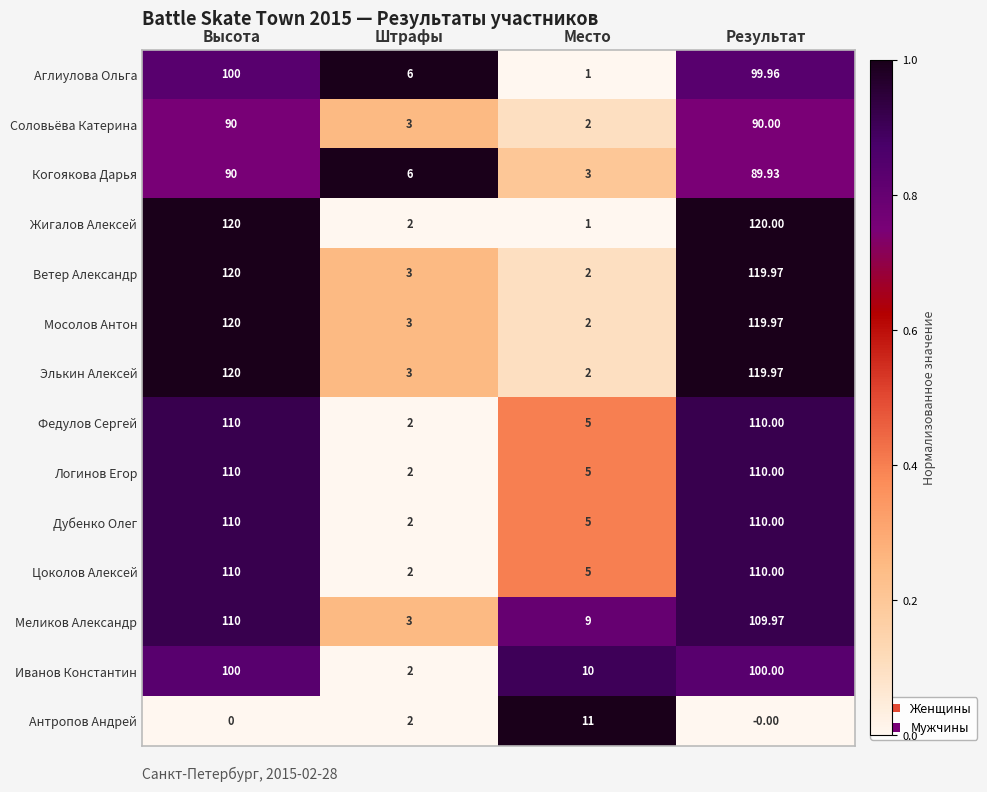

Between Высота and Результат, which series saw the biggest shift?

Когоякова Дарья